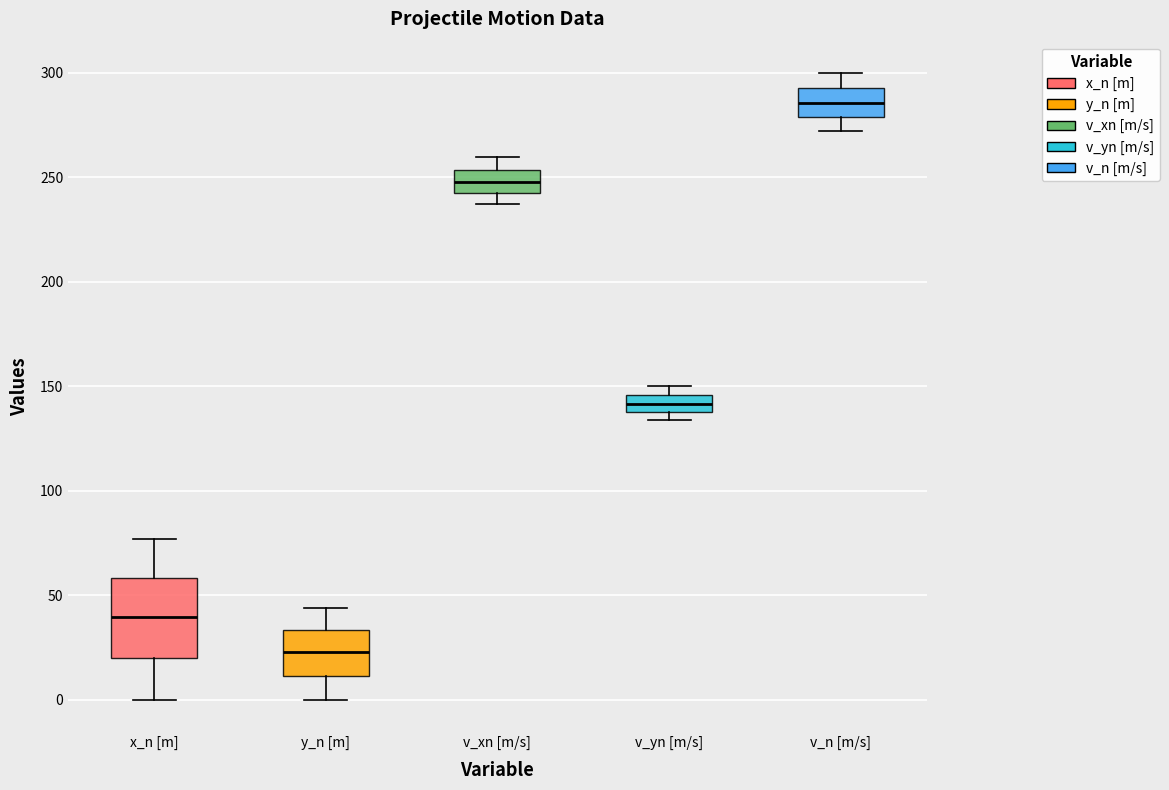

Which box has the lowest median line?

y_n [m]